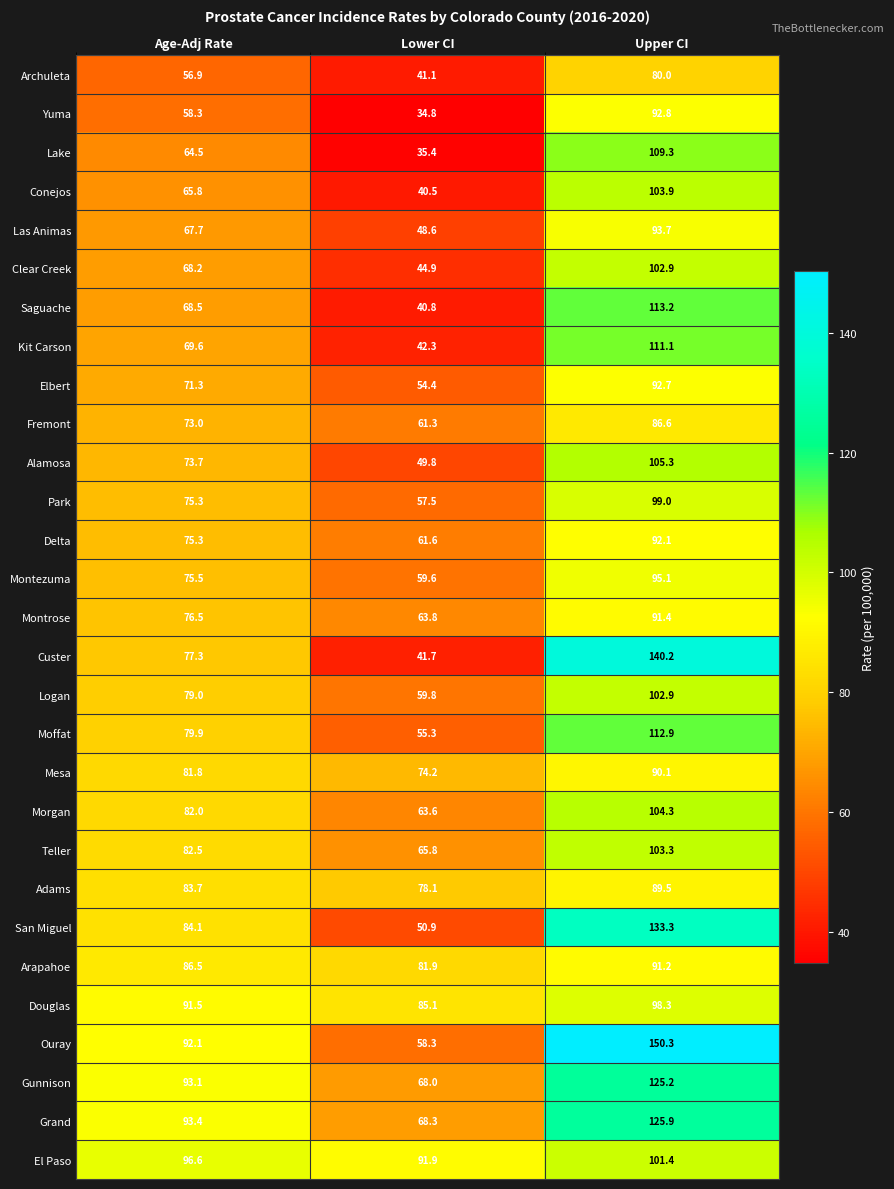

Which series changed the most between Age-Adj Rate and Upper CI?

Custer